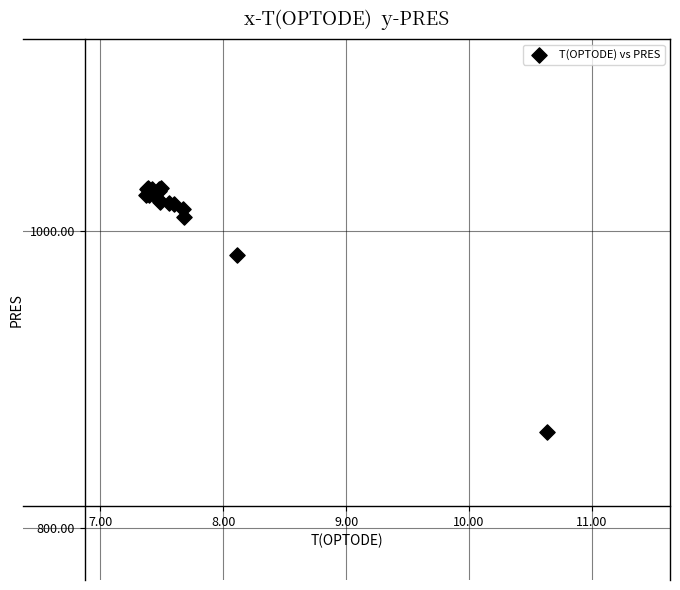

What Y value in the scatter plot is closest to 947?

984.0